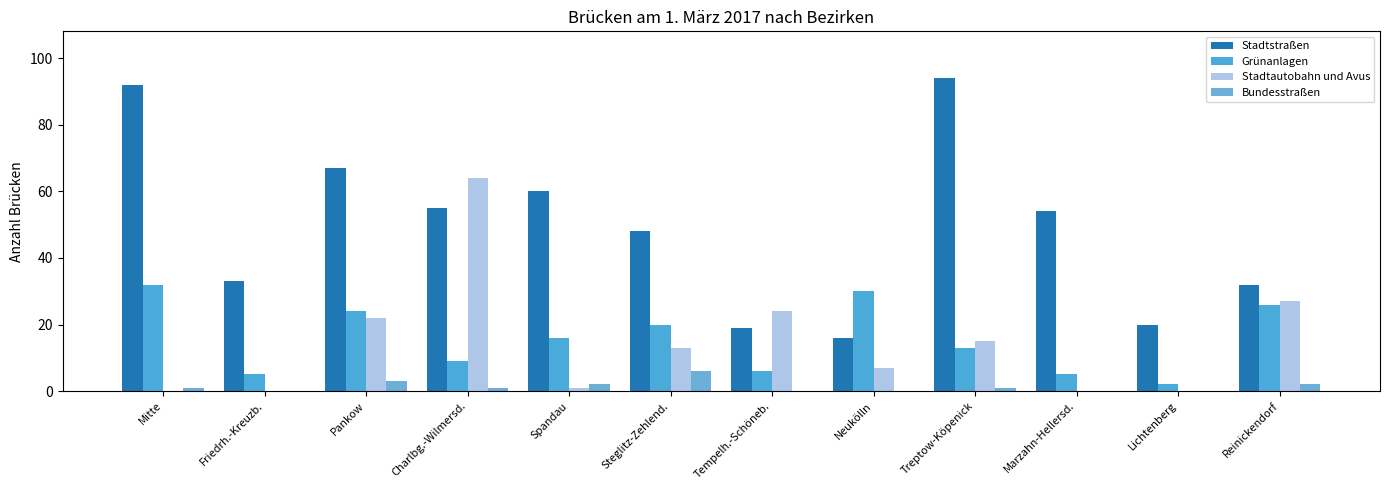

Which series has the largest total across all categories?

Stadtstraßen